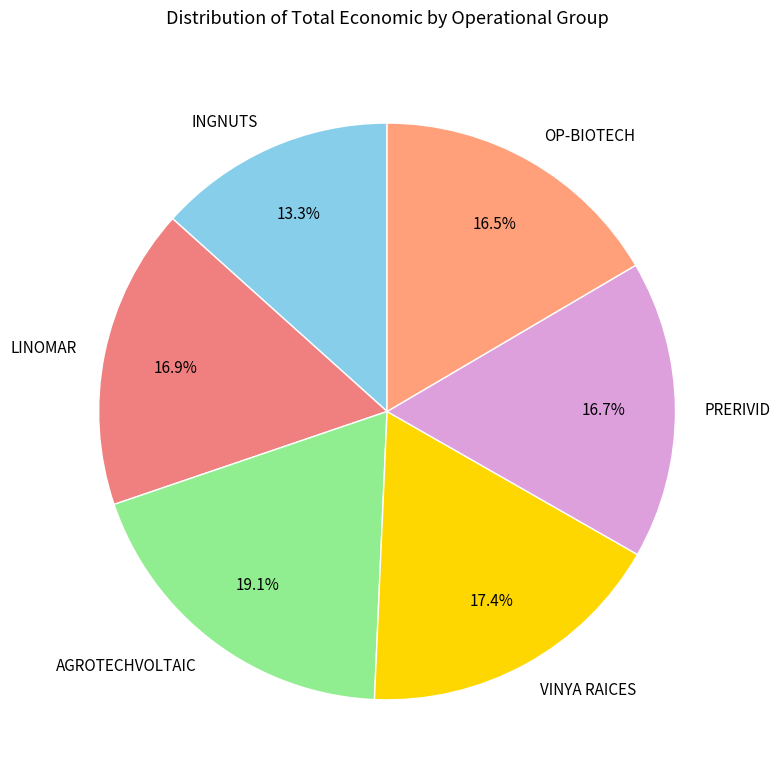

Combined, do PRERIVID and INGNUTS account for over 50%?

No